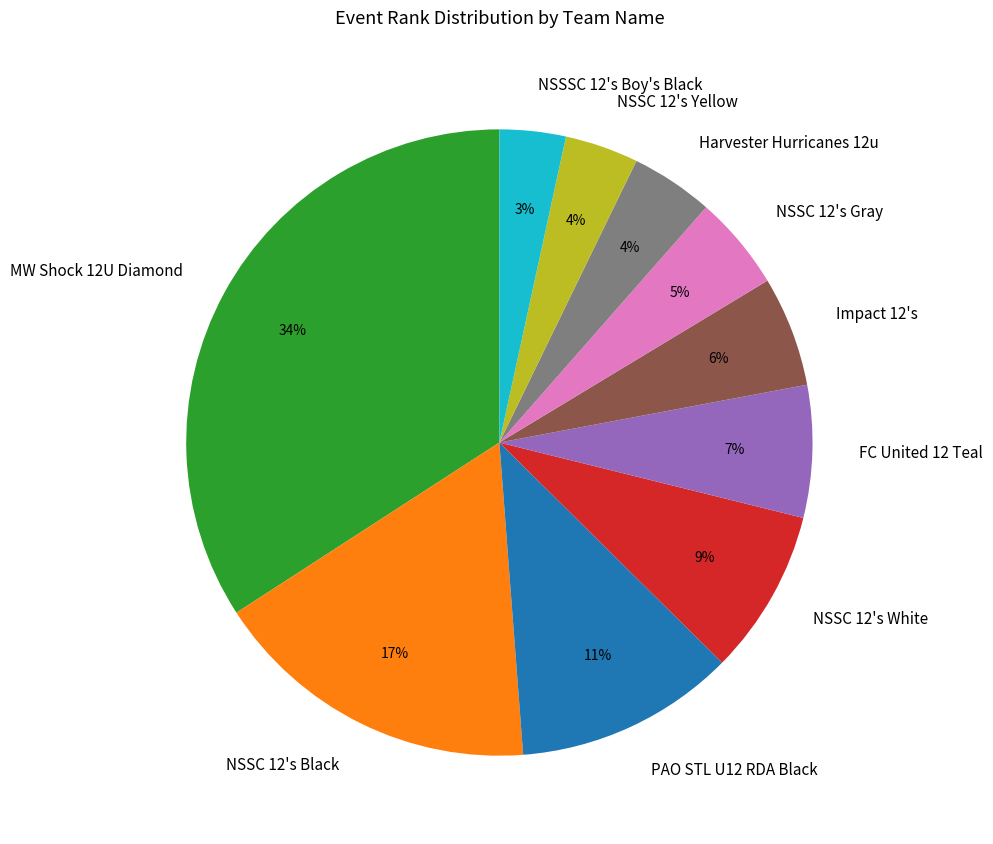

Is it true that NSSSC 12's Boy's Black is 15% of the pie?

False